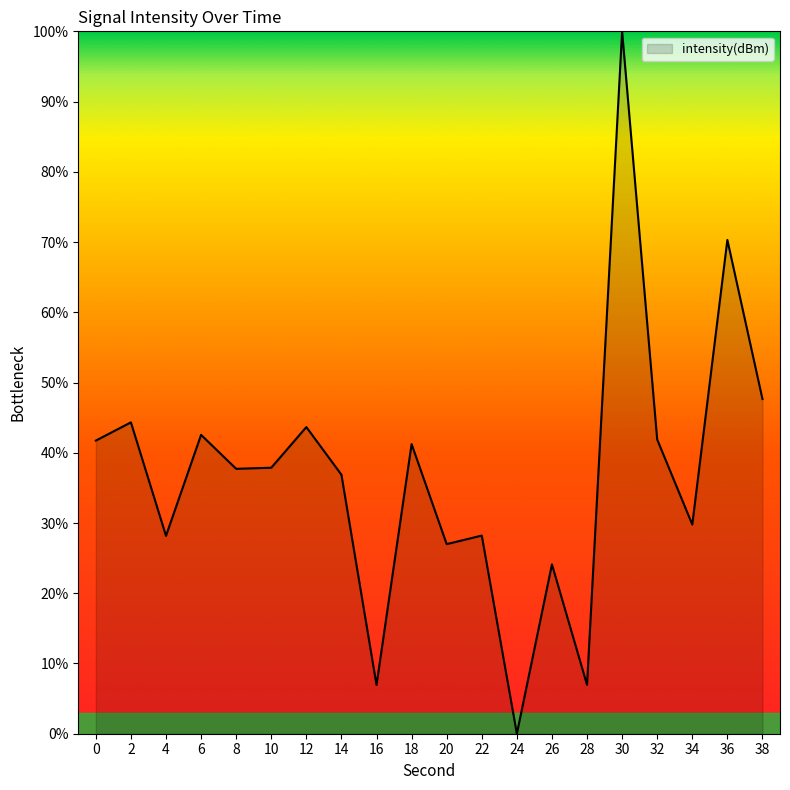

What is the difference between the maximum and minimum values?

100.0